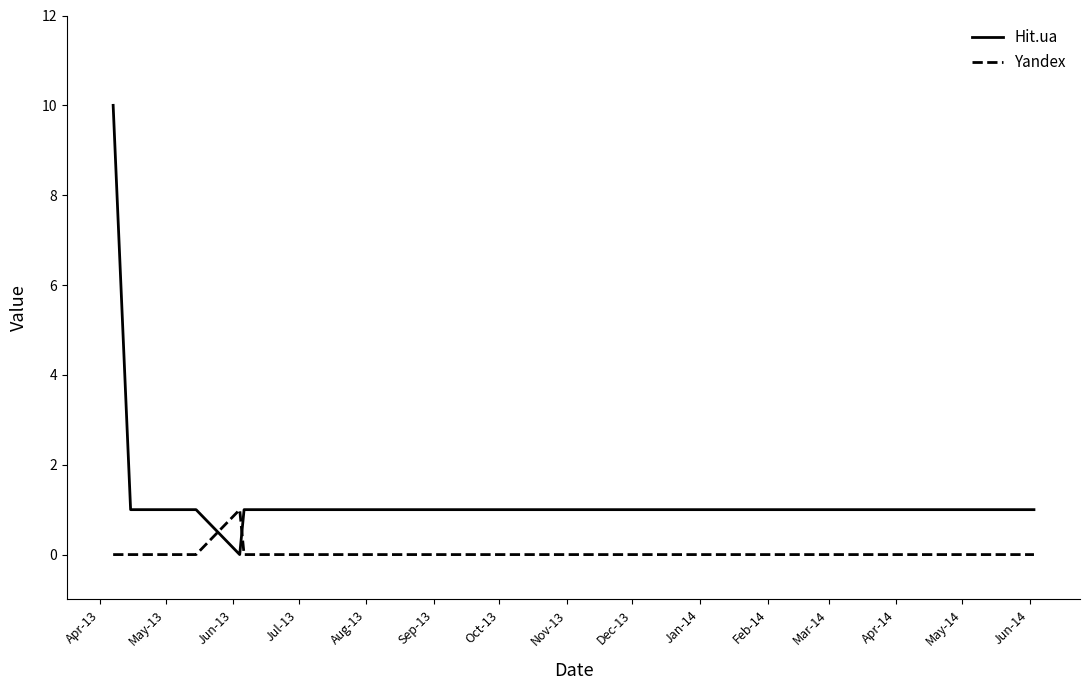

How many distinct data groups are displayed?

2